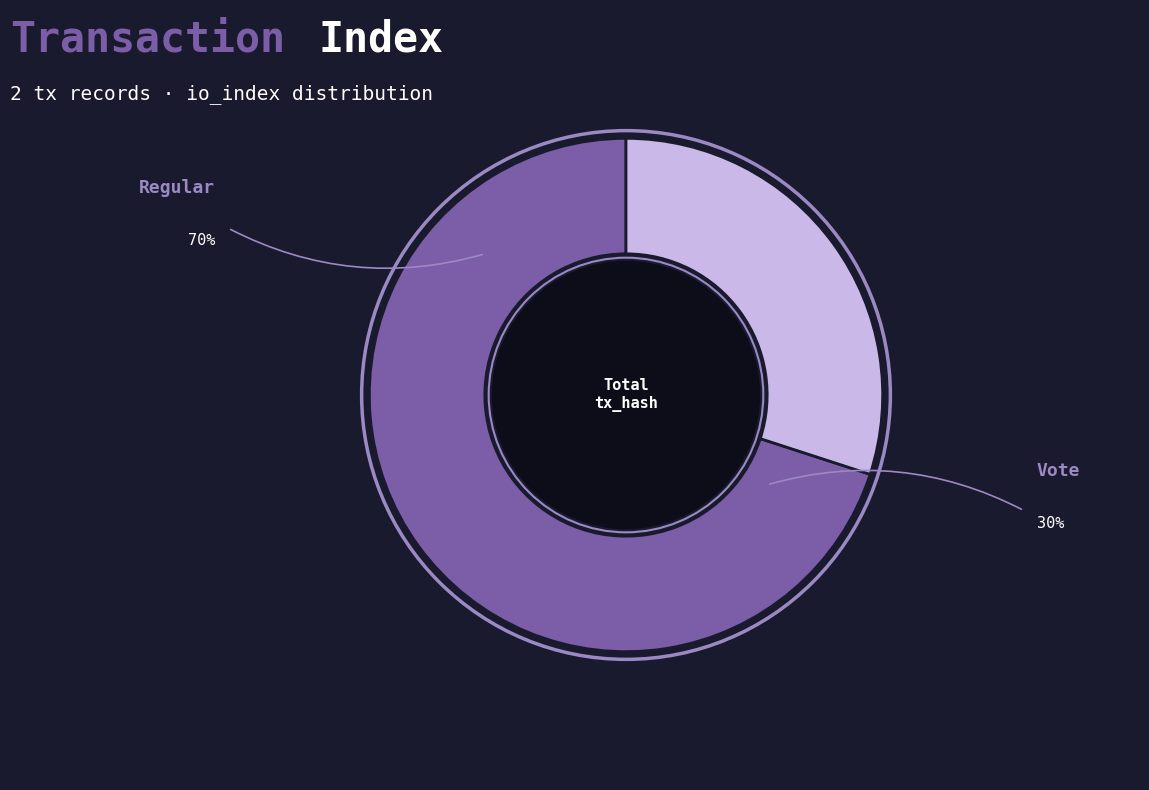

Does any single category account for the majority?

Yes